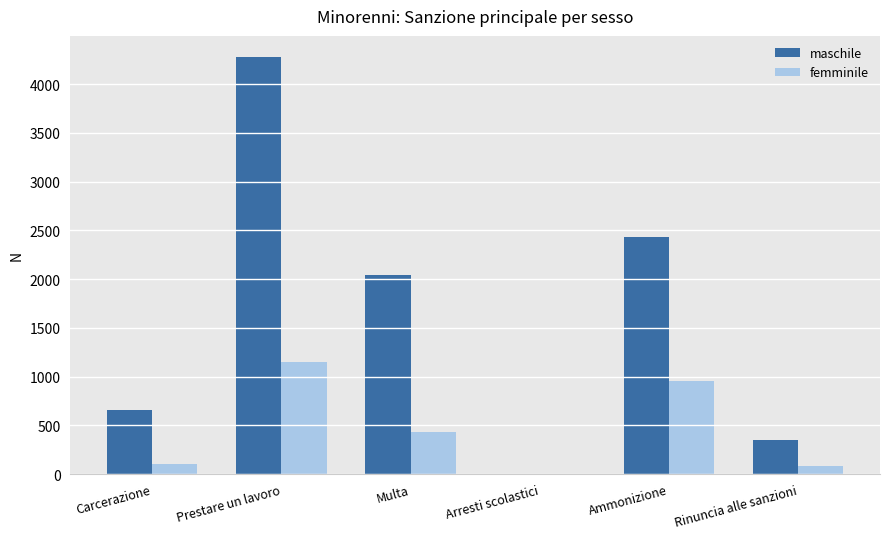

How many groups of bars are there?

6